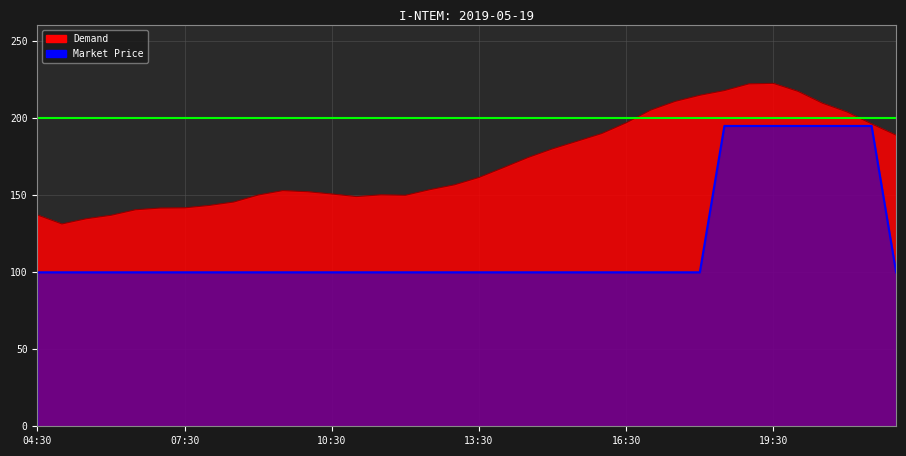

What is the greatest value displayed?

222.4